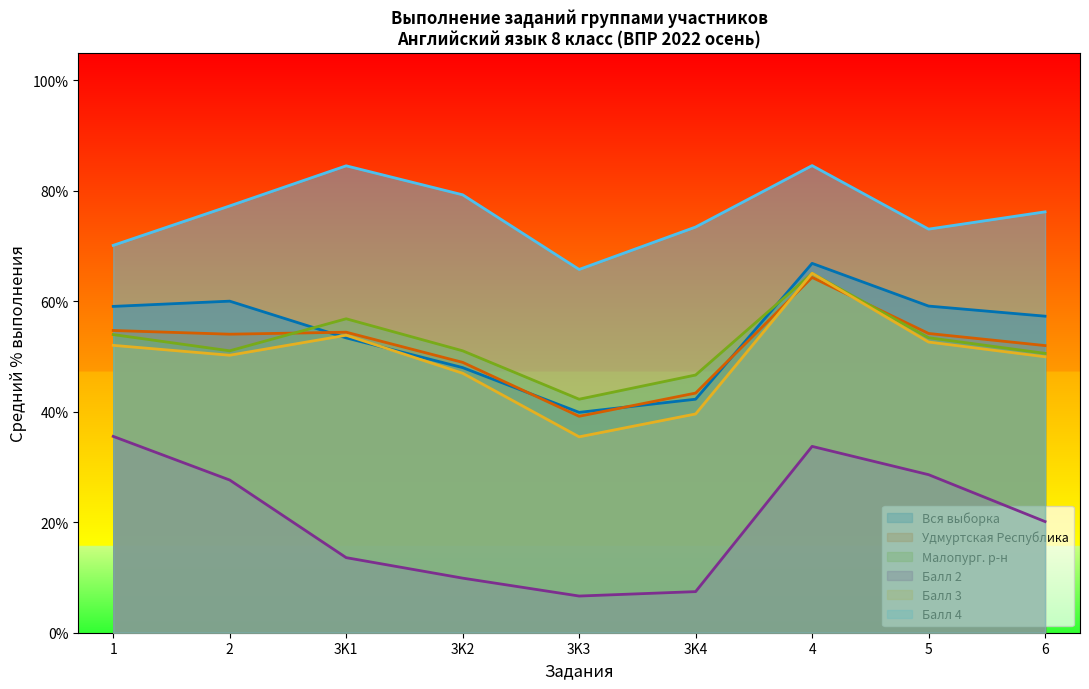

What is the lowest value of the Балл 2 series?

6.6